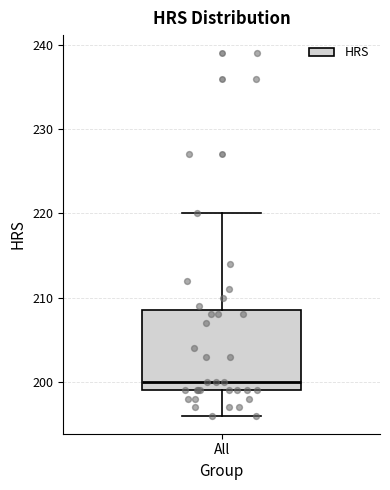

Read this box plot against the y-axis: the position of the median line, the range covered by the box, and the ends of both whiskers. The values are not printed on the chart, so give them approximately, as read against the axis.

median 200, box 199 to 209, whiskers 196 to 220